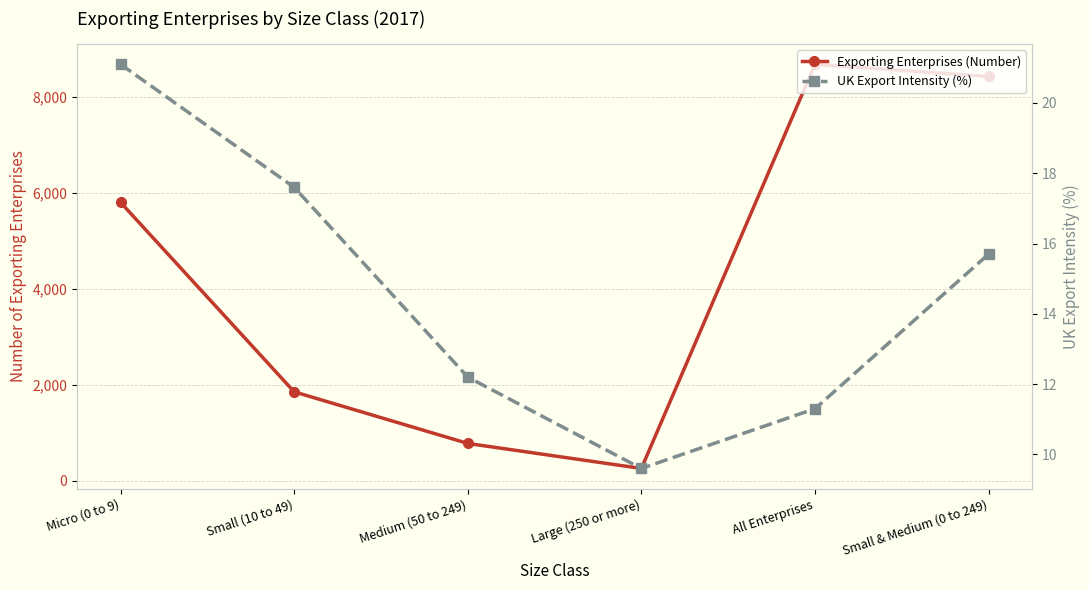

Which category has the highest value in the UK Export Intensity (%) series?

Micro (0 to 9)